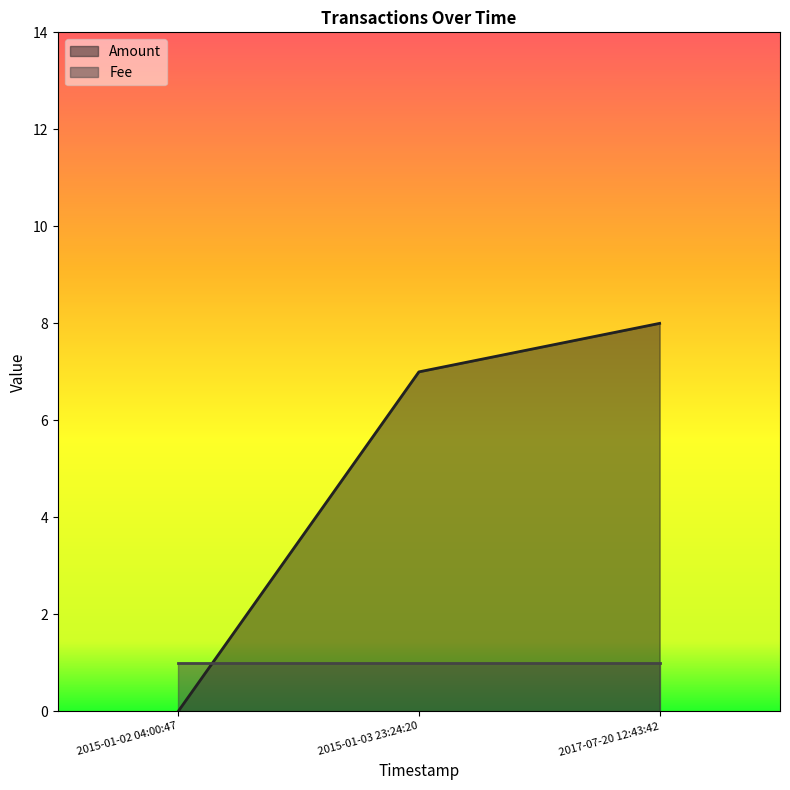

Rank the series by their average value, from lowest to highest.

Fee, Amount